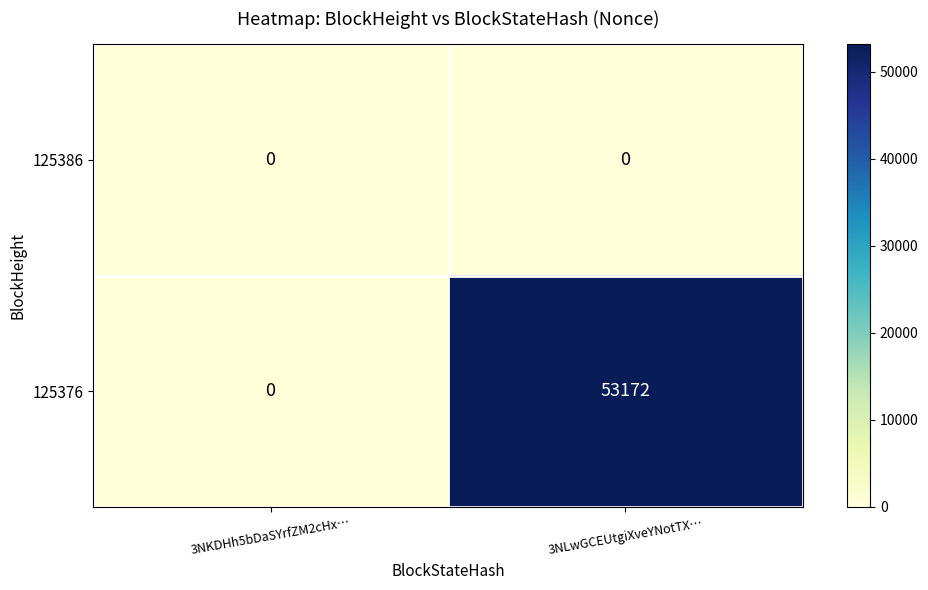

At 3NLwGCEUtgiXveYNotTX…, list the series in order from largest to smallest.

125376, 125386